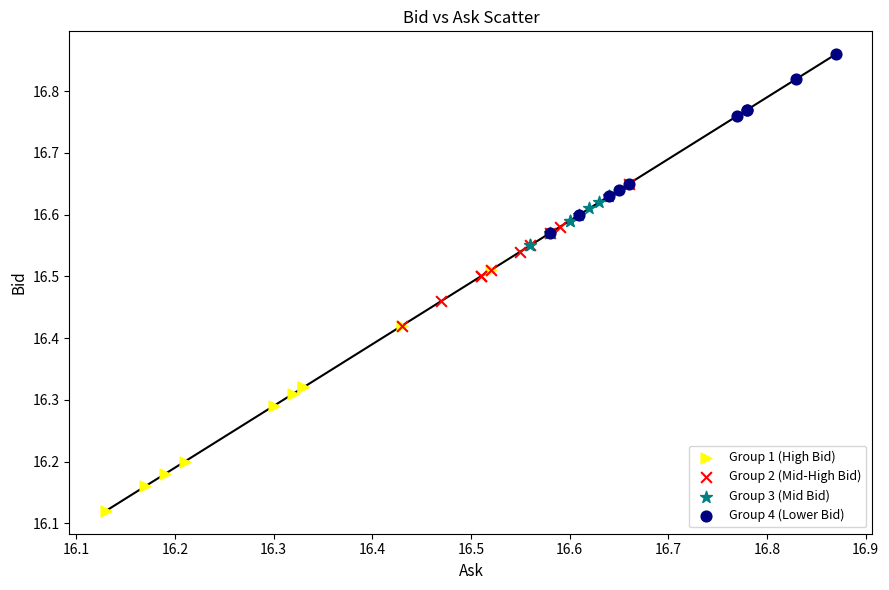

Which series contains the highest Y value?

Group 4 (Lower Bid)